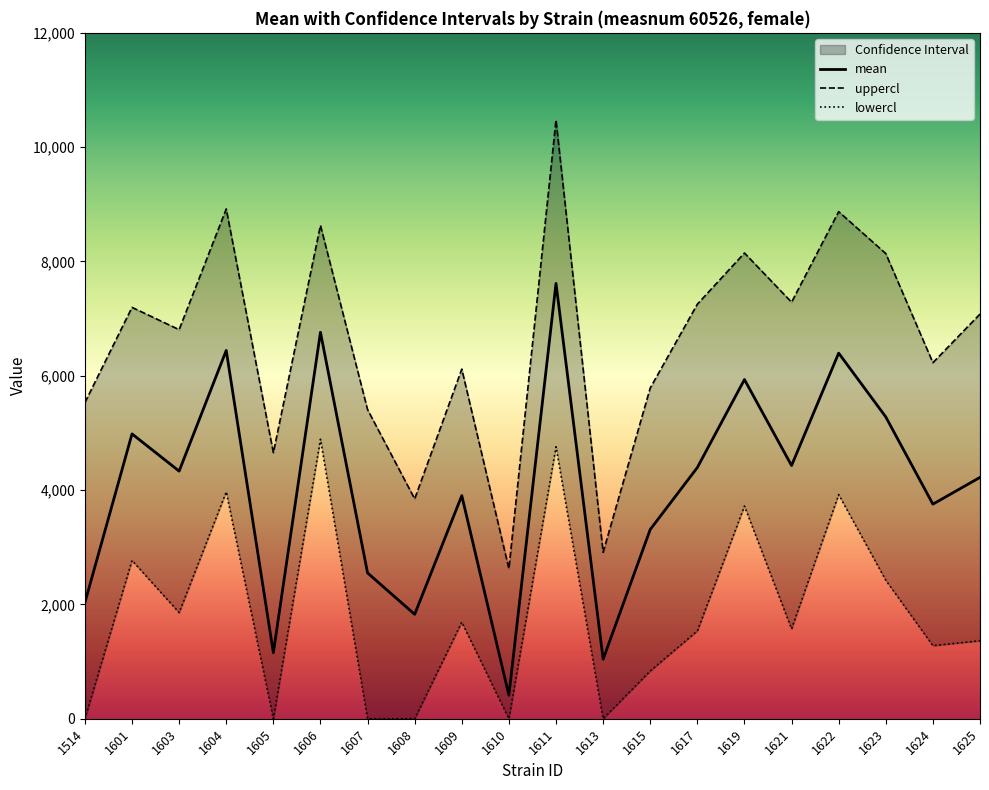

Which category has the highest value in the lowercl series?

1606